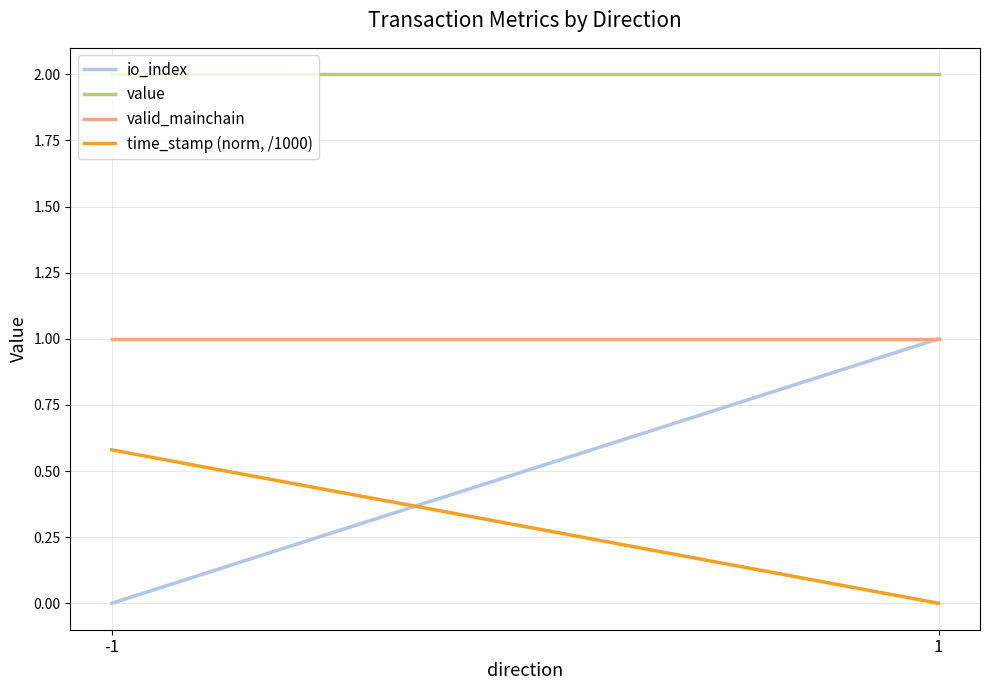

What are all the series names shown in the legend?

io_index, value, valid_mainchain, time_stamp (norm, /1000)